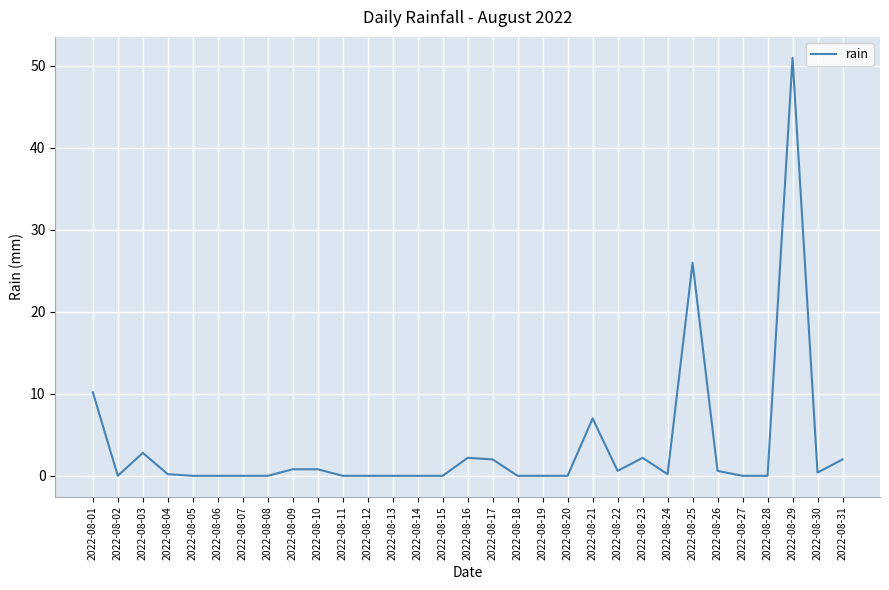

What is the maximum value shown in the chart?

51.0